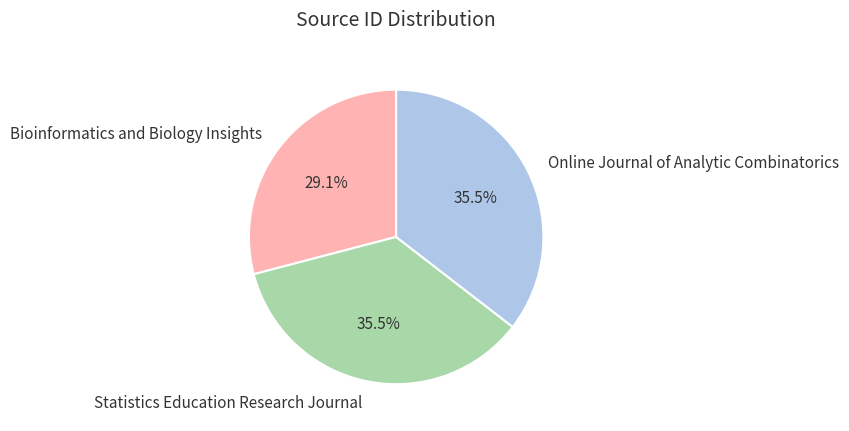

To the nearest percent, what is the difference between the largest and smallest slice percentages?

6%